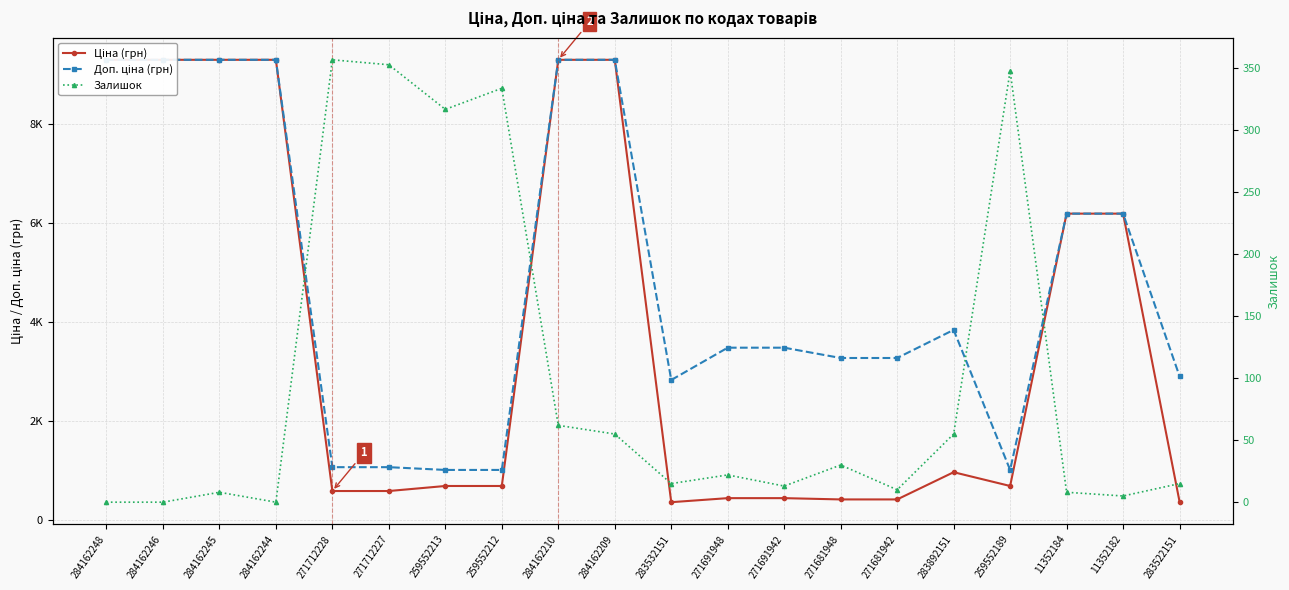

What value does the Ціна (грн) series have at 284162246?

9290.5